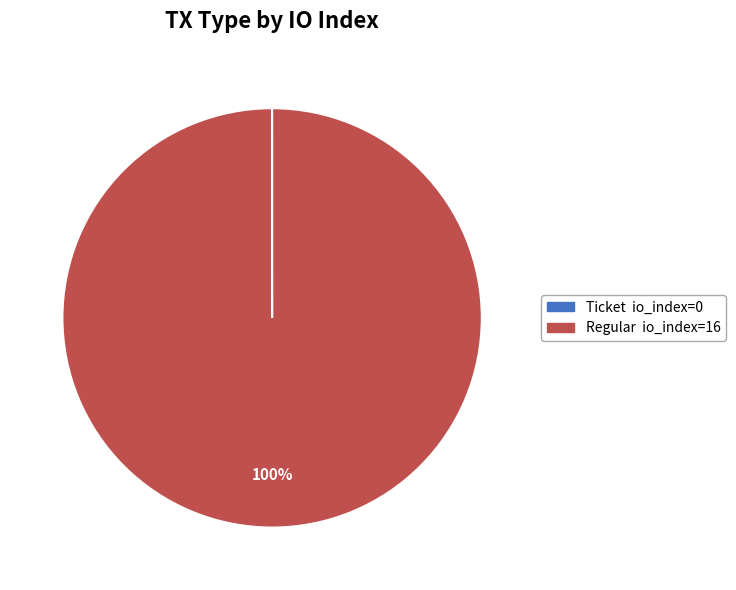

To the nearest percent, what is the average slice percentage?

50%